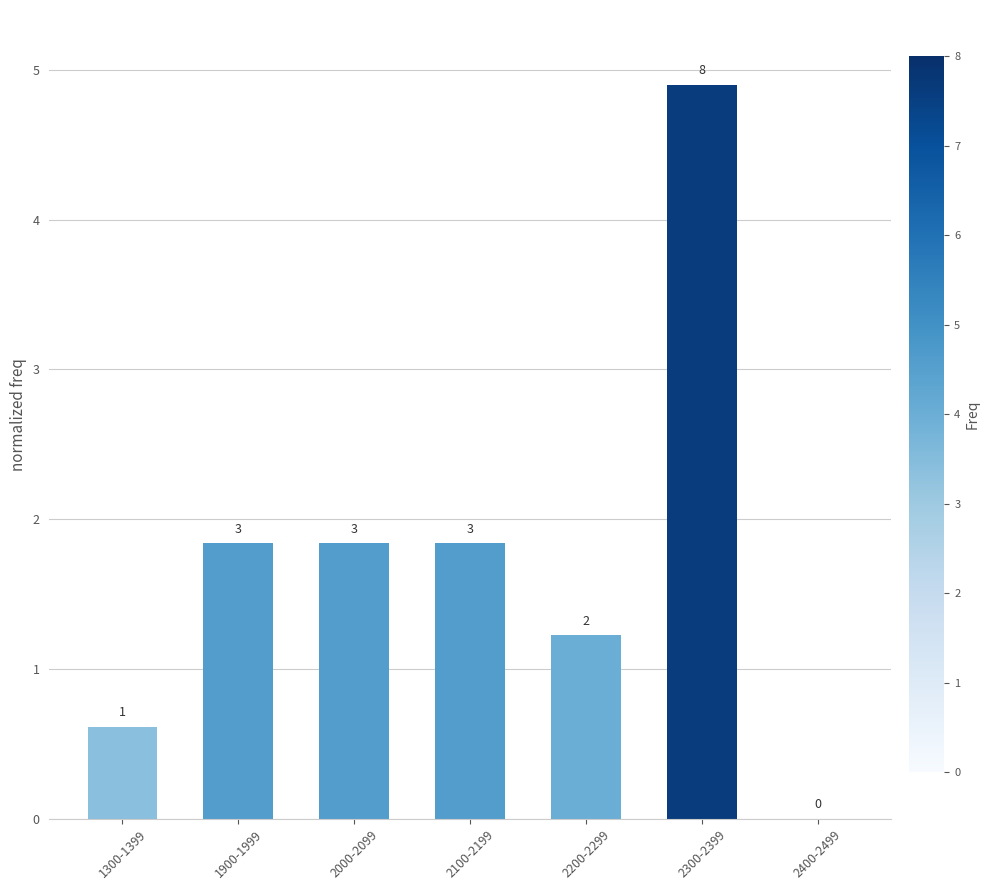

How many series are shown in this chart?

1